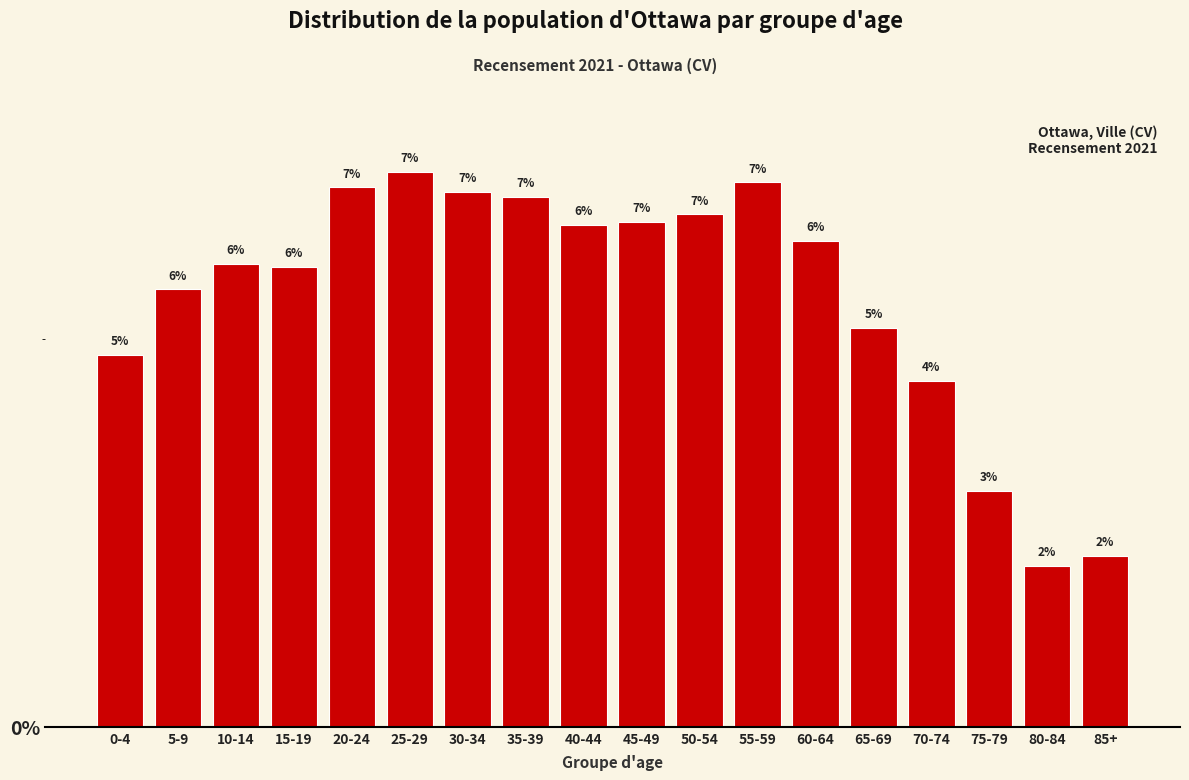

What is the sum of all values?

100.0